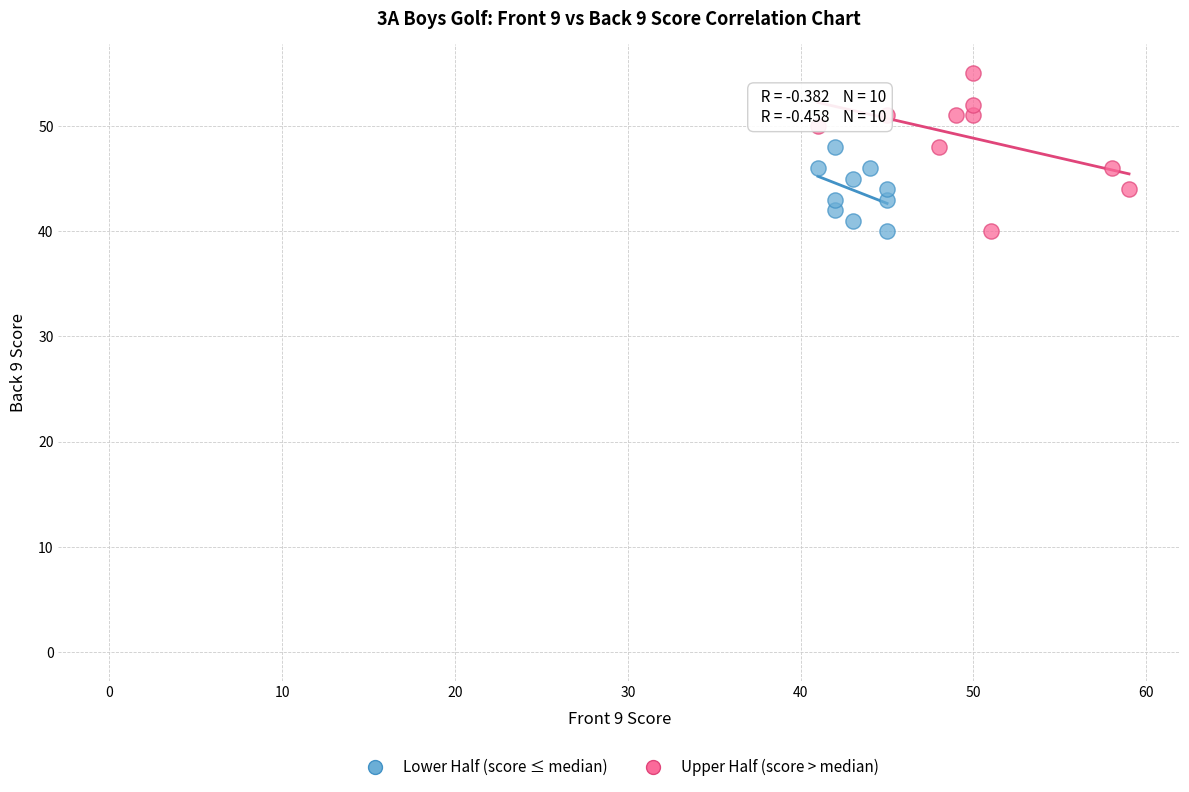

Which series has the widest spread of Y values?

Upper Half (score > median)